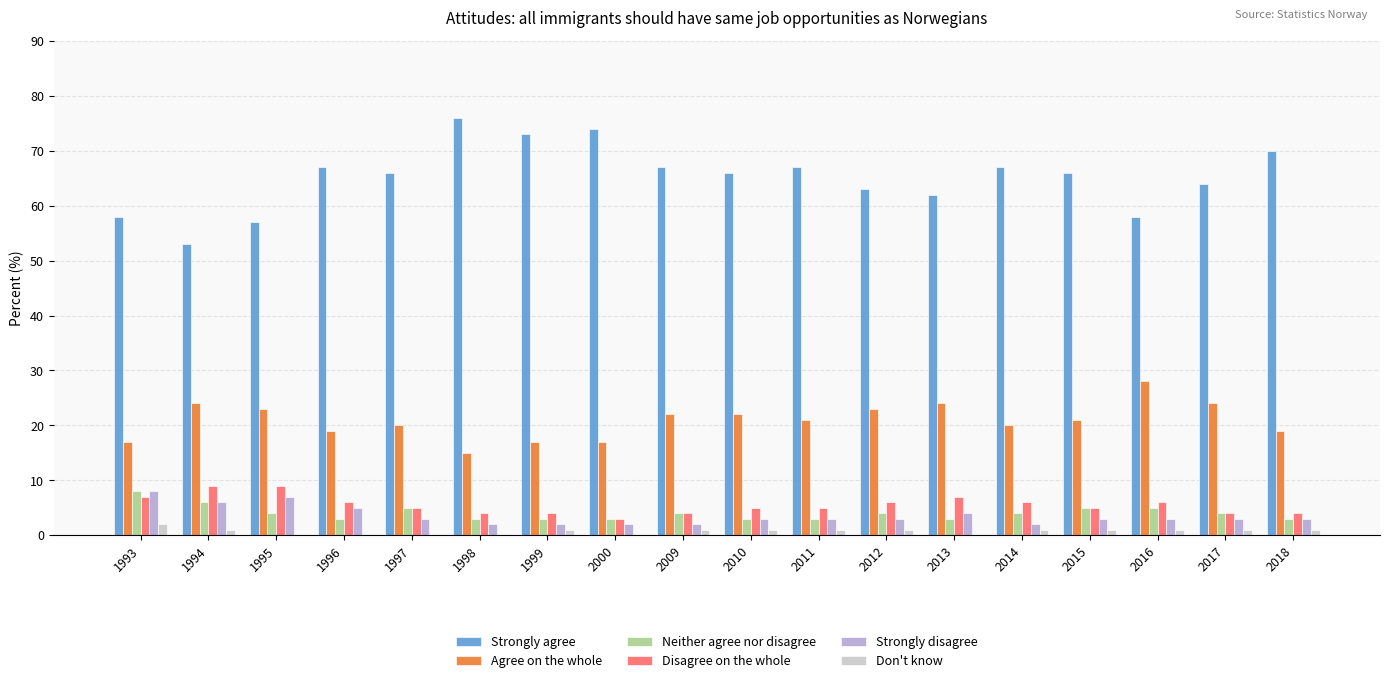

What is the sum of the Neither agree nor disagree values at 2009 and 1994?

10